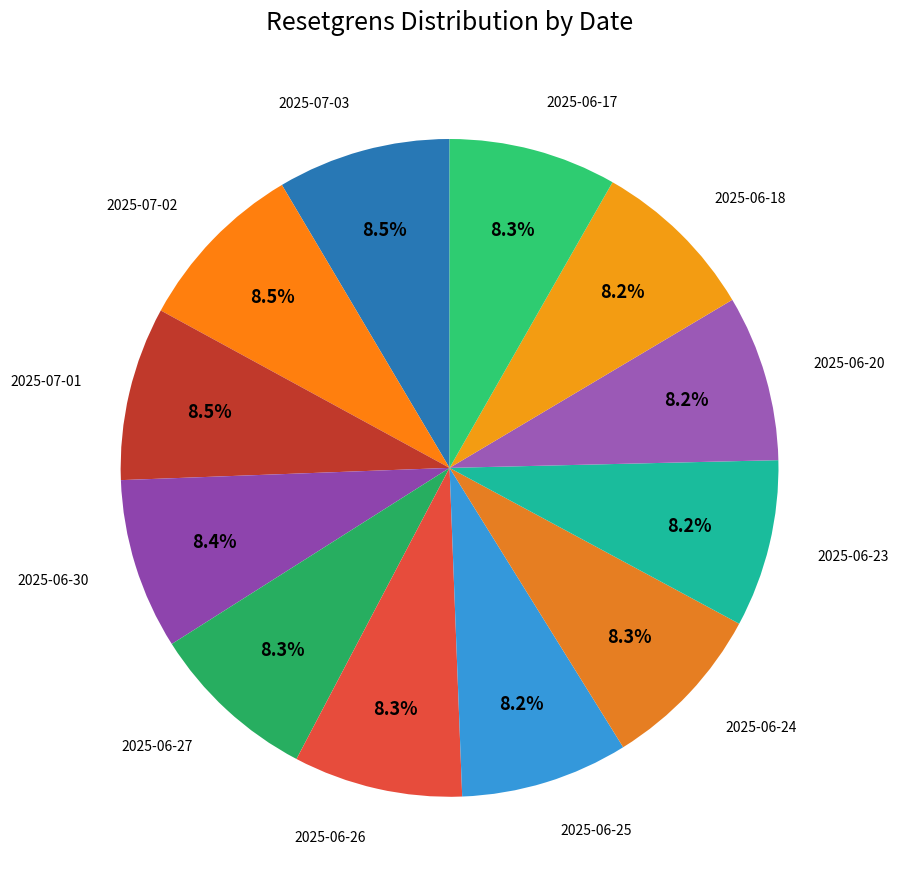

How many segments does this pie chart have?

12